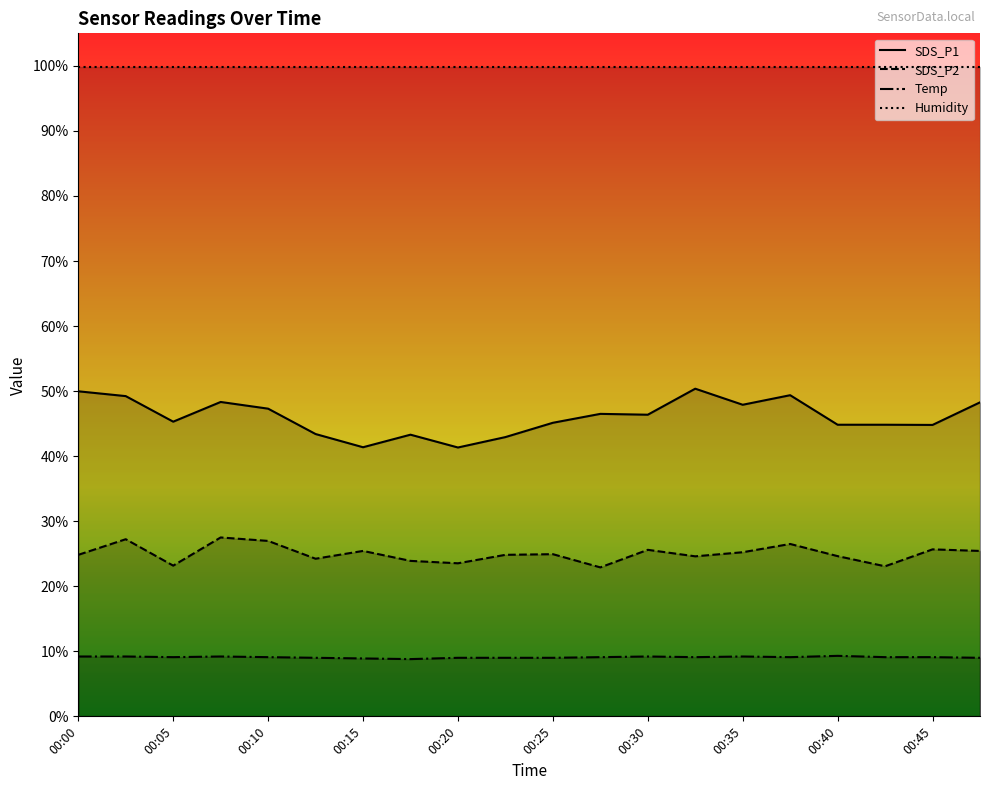

Reading left to right, what are all the values shown in this chart?

SDS_P1: 00:00=50.0	00:02=49.2	00:05=45.3	00:07=48.3	00:10=47.3	00:12=43.4	00:15=41.4	00:17=43.3	00:20=41.3	00:22=42.9	00:25=45.1	00:27=46.5	00:30=46.4	00:32=50.4	00:35=47.9	00:37=49.4	00:40=44.8	00:42=44.8	00:45=44.8	00:47=48.3
SDS_P2: 00:00=24.8	00:02=27.2	00:05=23.2	00:07=27.5	00:10=27.0	00:12=24.2	00:15=25.4	00:17=23.9	00:20=23.5	00:22=24.8	00:25=24.9	00:27=22.9	00:30=25.6	00:32=24.6	00:35=25.2	00:37=26.5	00:40=24.6	00:42=23.1	00:45=25.7	00:47=25.4
Temp: 00:00=9.2	00:02=9.2	00:05=9.1	00:07=9.2	00:10=9.1	00:12=9.0	00:15=8.9	00:17=8.8	00:20=9.0	00:22=9.0	00:25=9.0	00:27=9.1	00:30=9.2	00:32=9.1	00:35=9.2	00:37=9.1	00:40=9.3	00:42=9.1	00:45=9.1	00:47=9.0